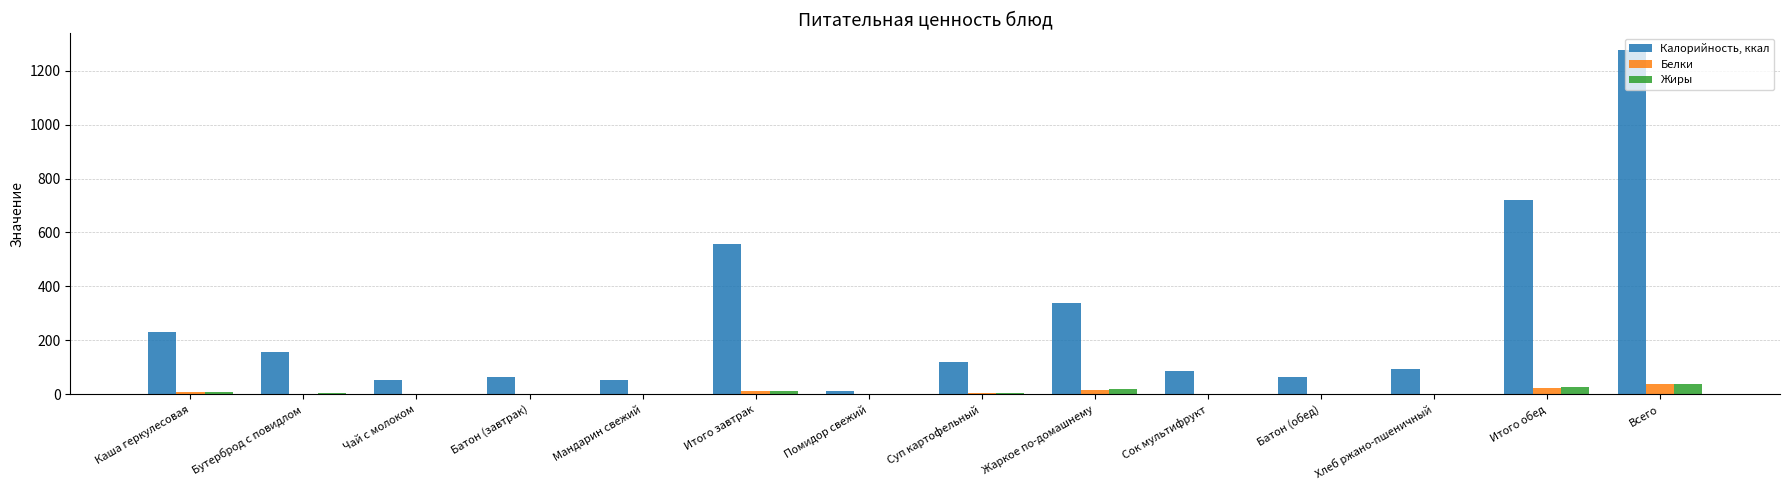

Are the bars grouped side by side (vs. stacked)?

Yes